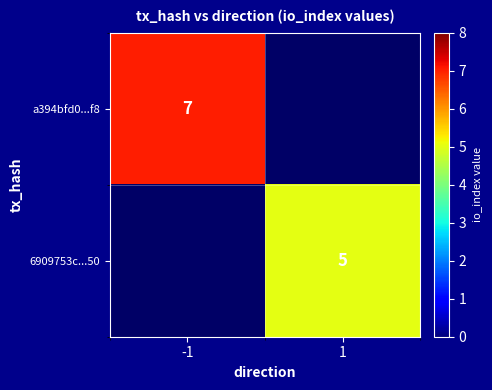

Is it true that a394bfd0...f8 equals 7 at -1?

True